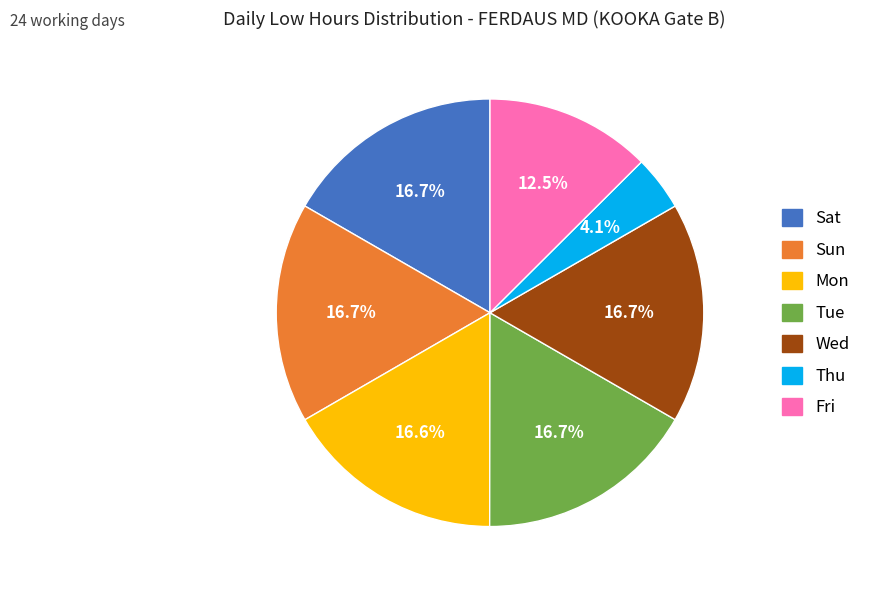

Count the number of slices in the pie.

7